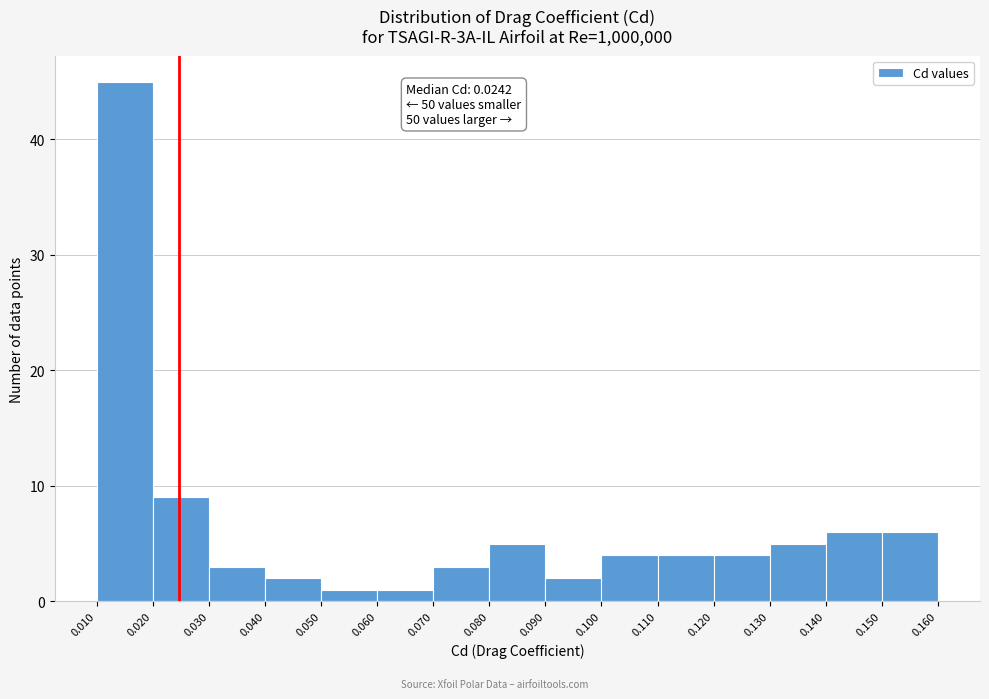

Over which range of the x-axis is the bar tallest?

0.010 to 0.020